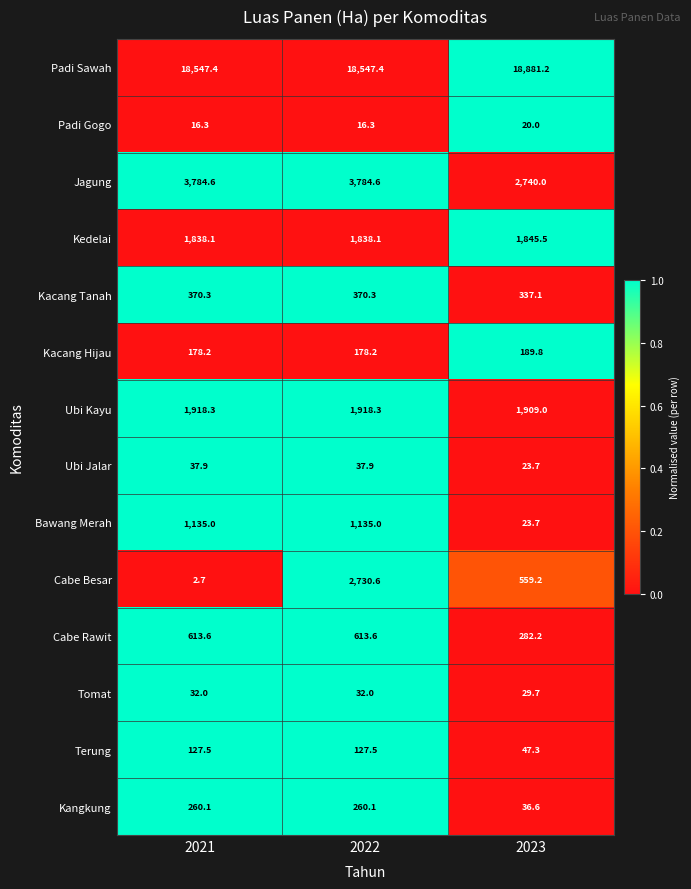

Which category has the lowest value across all series?

2021